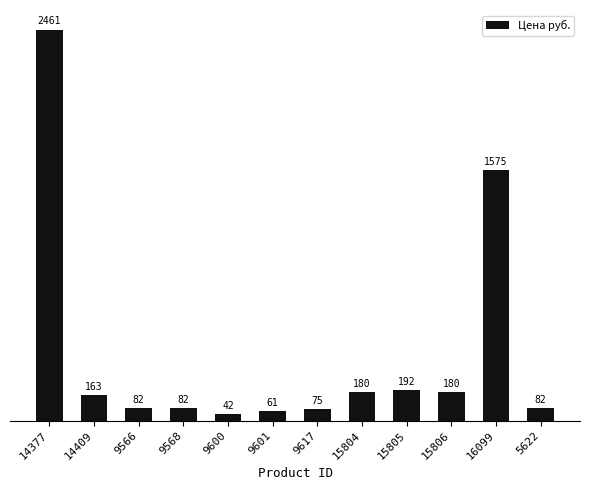

What is the average value?

431